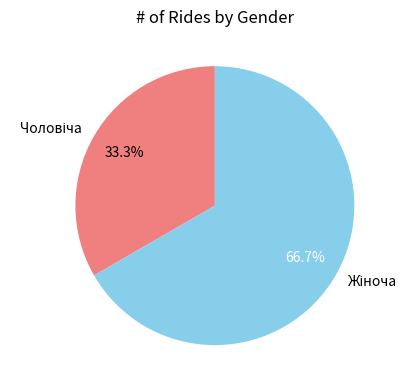

How many segments does this pie chart have?

2